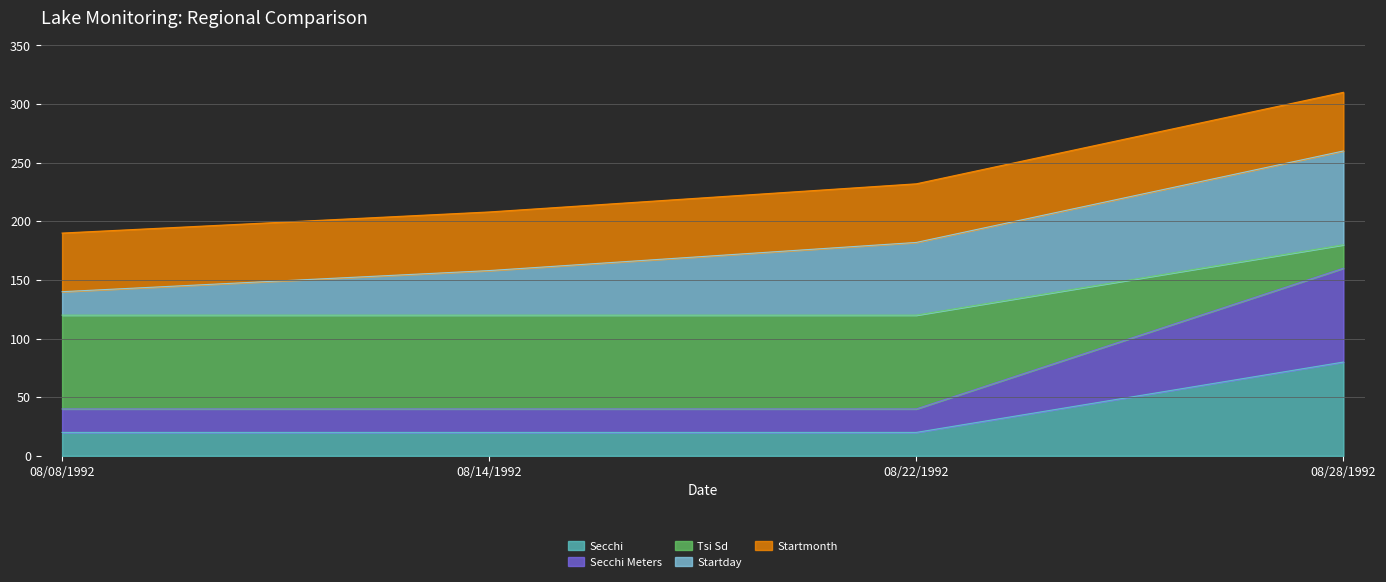

What is the label of the 2nd point from the left?

08/14/1992